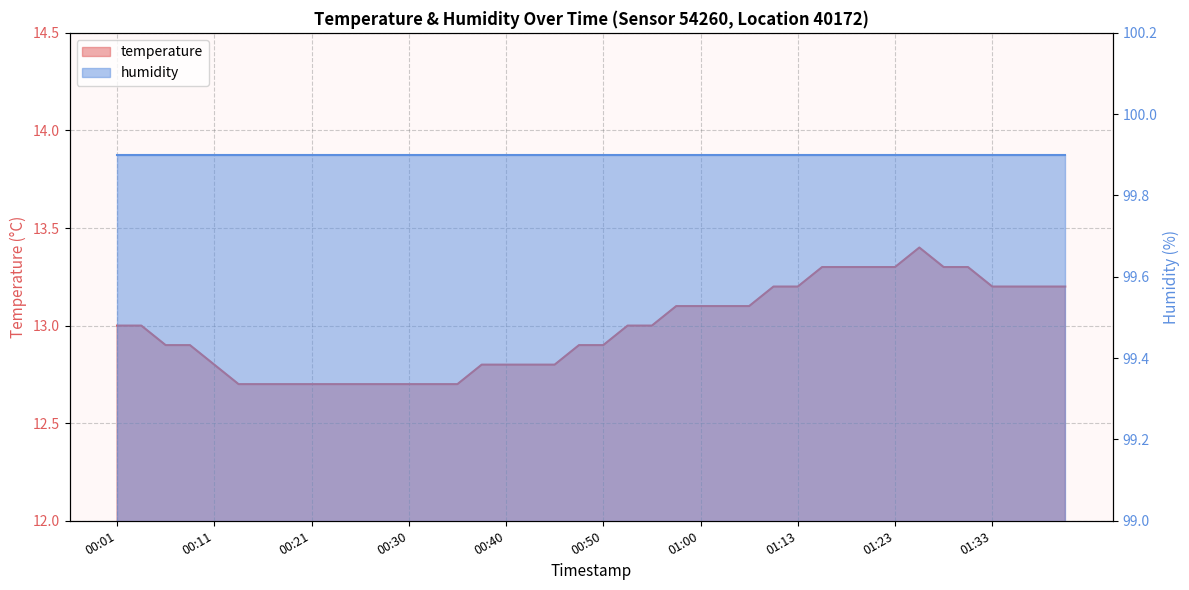

Reading right to left, list all the values displayed in this chart.

01:43=13.2	01:40=13.2	01:35=13.2	01:33=13.2	01:30=13.3	01:28=13.3	01:25=13.4	01:23=13.3	01:20=13.3	01:18=13.3	01:15=13.3	01:13=13.2	01:10=13.2	01:05=13.1	01:02=13.1	01:00=13.1	00:57=13.1	00:55=13.0	00:52=13.0	00:50=12.9	00:48=12.9	00:45=12.8	00:43=12.8	00:40=12.8	00:38=12.8	00:35=12.7	00:33=12.7	00:30=12.7	00:28=12.7	00:26=12.7	00:23=12.7	00:21=12.7	00:18=12.7	00:16=12.7	00:13=12.7	00:11=12.8	00:09=12.9	00:06=12.9	00:04=13.0	00:01=13.0